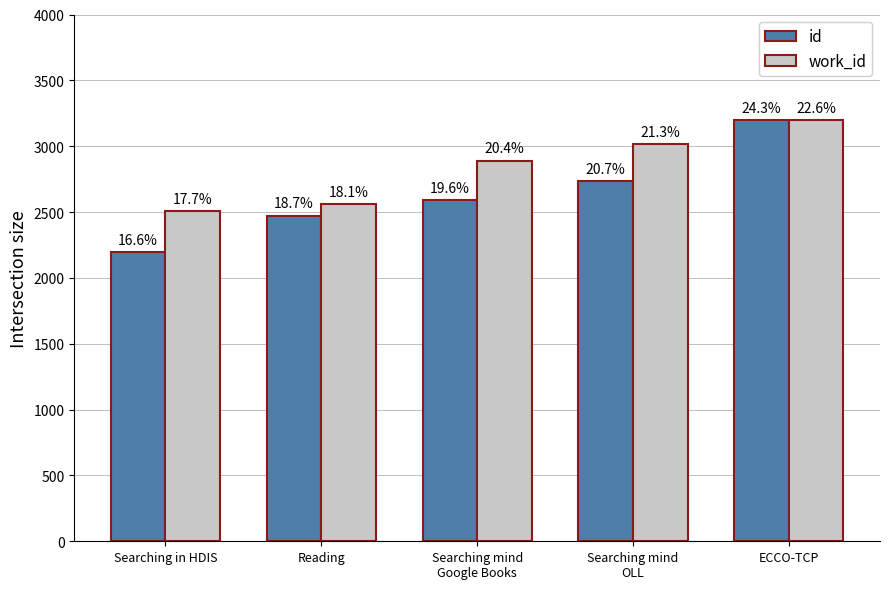

List the series in order of their overall mean, lowest first.

id, work_id